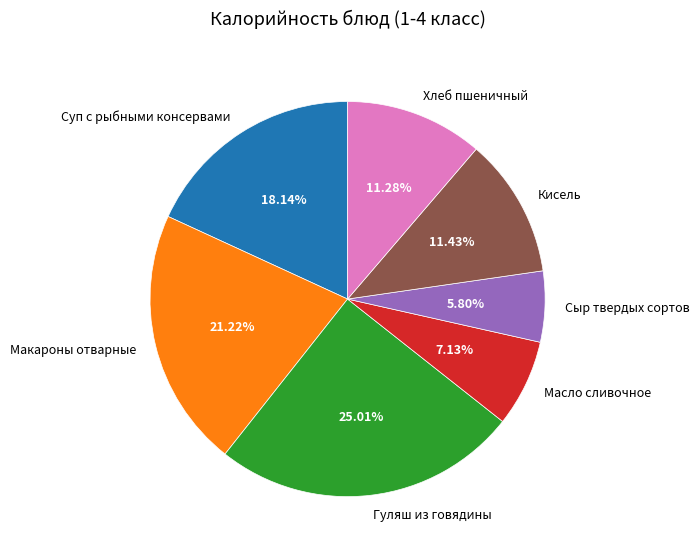

Is Гуляш из говядины the majority of the pie?

No